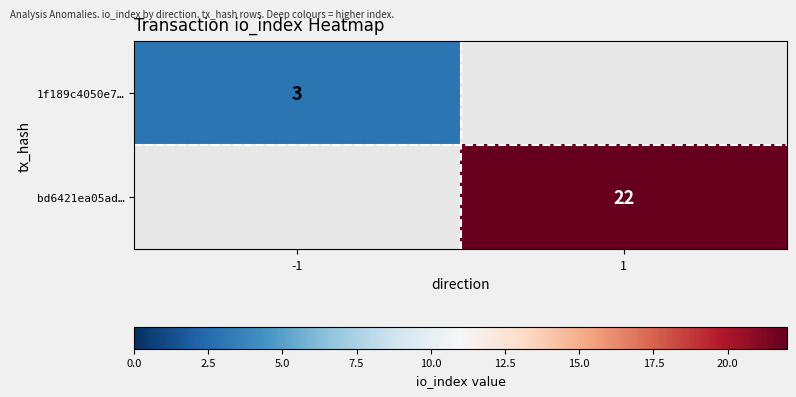

True or false: 1f189c4050e7… has a value of 3 at -1.

True